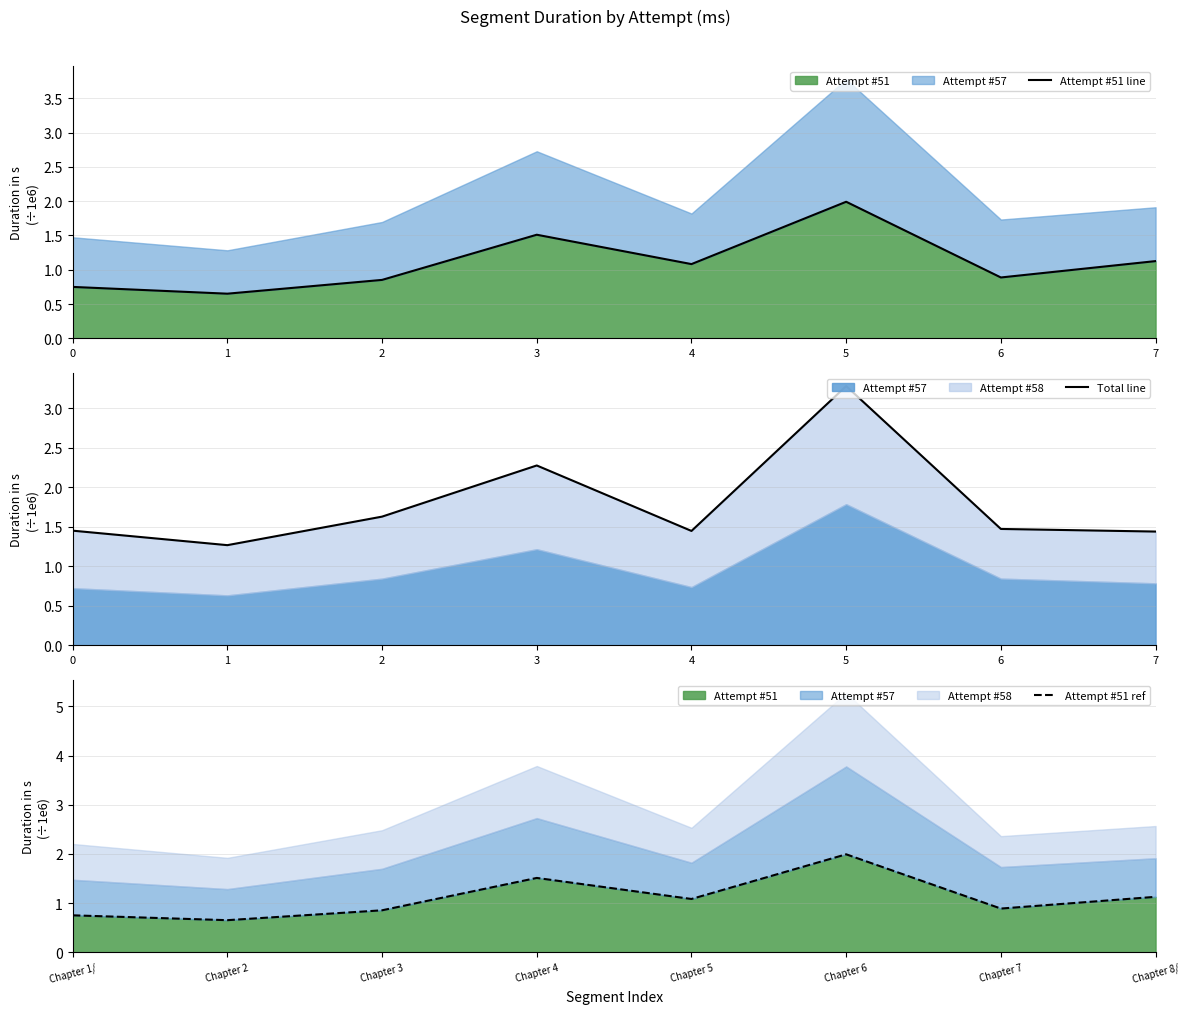

What is the value of the Attempt #51 line point at the 4th from the left?

1.5